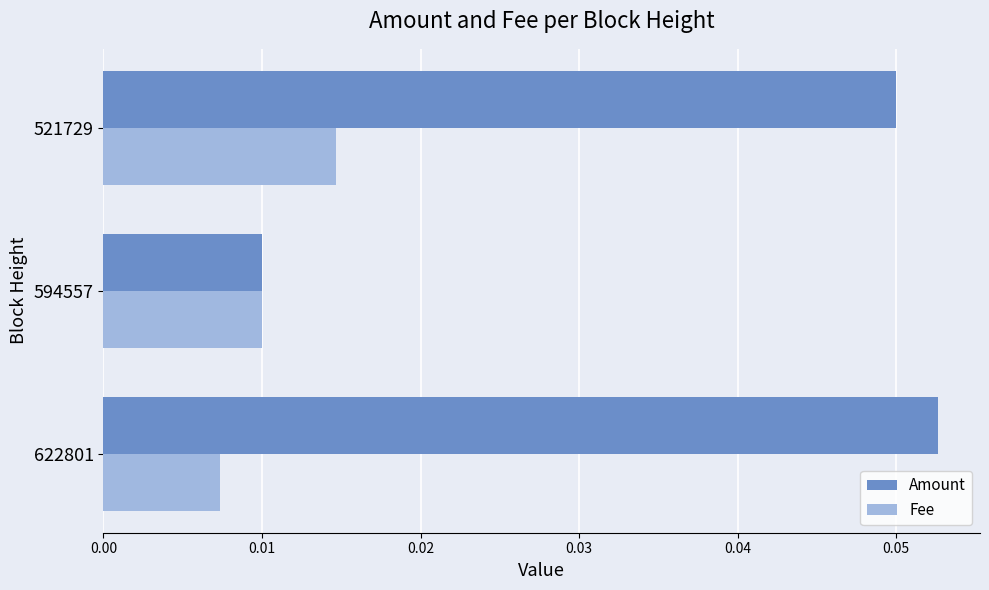

List the series in order of their peak value, lowest first.

Fee, Amount